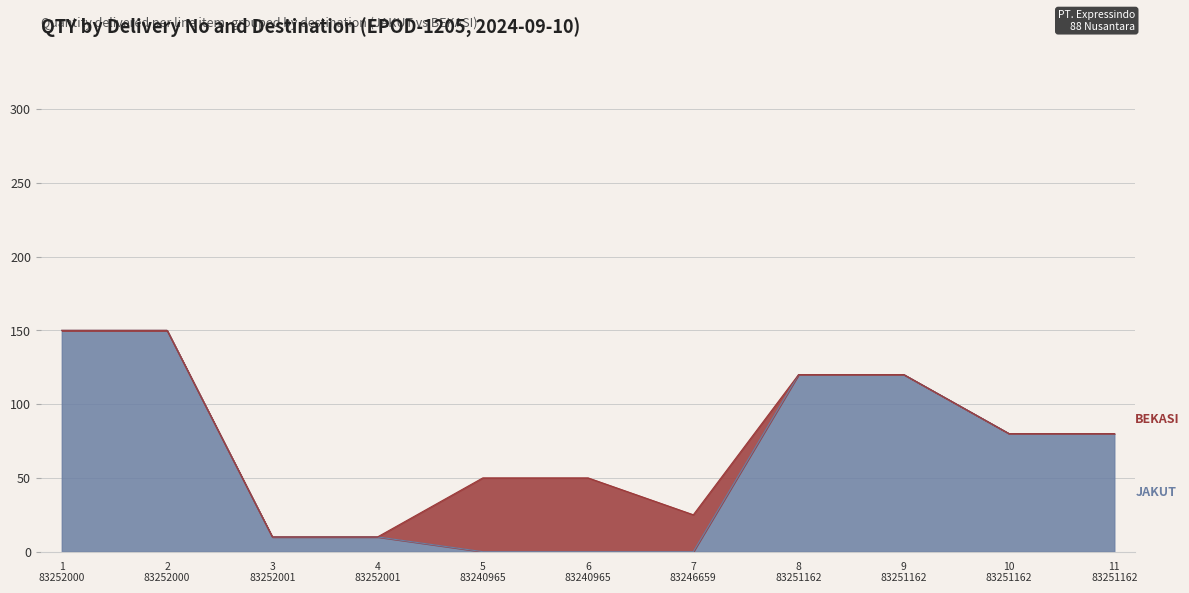

What is the difference between the values at 2 83252000 and 3 83252001?

140